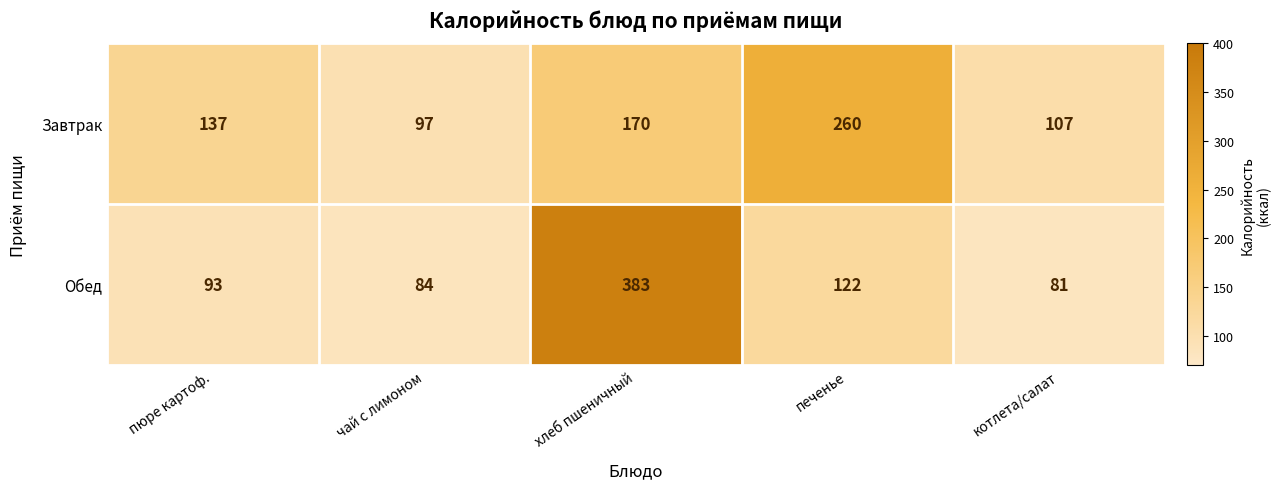

What is the greatest value displayed?

383